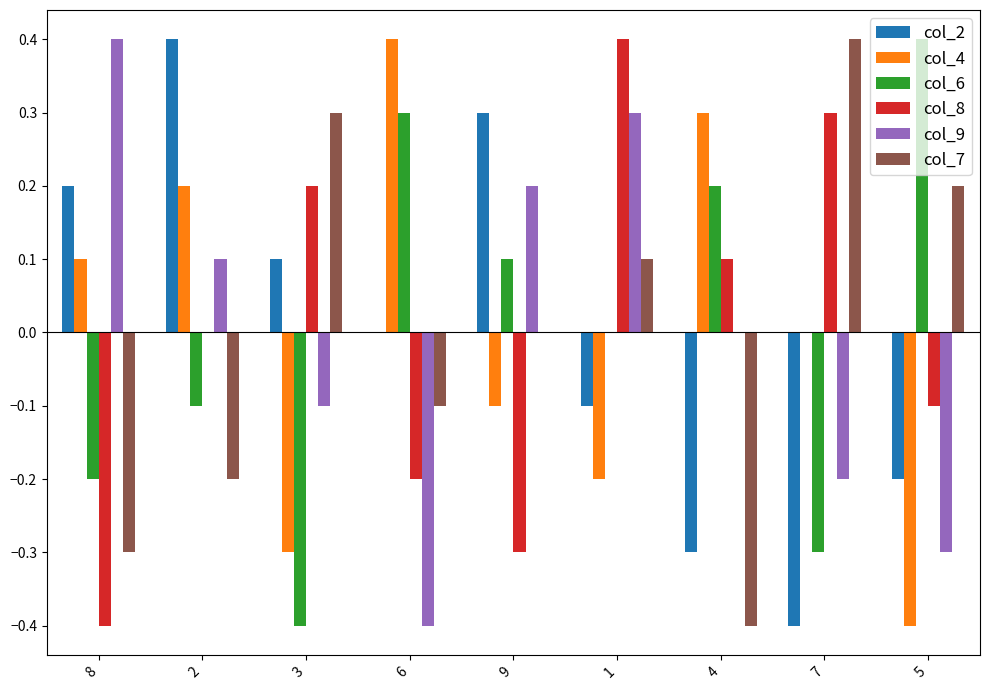

The col_2 series shows 0.2 at 8. True or false?

True